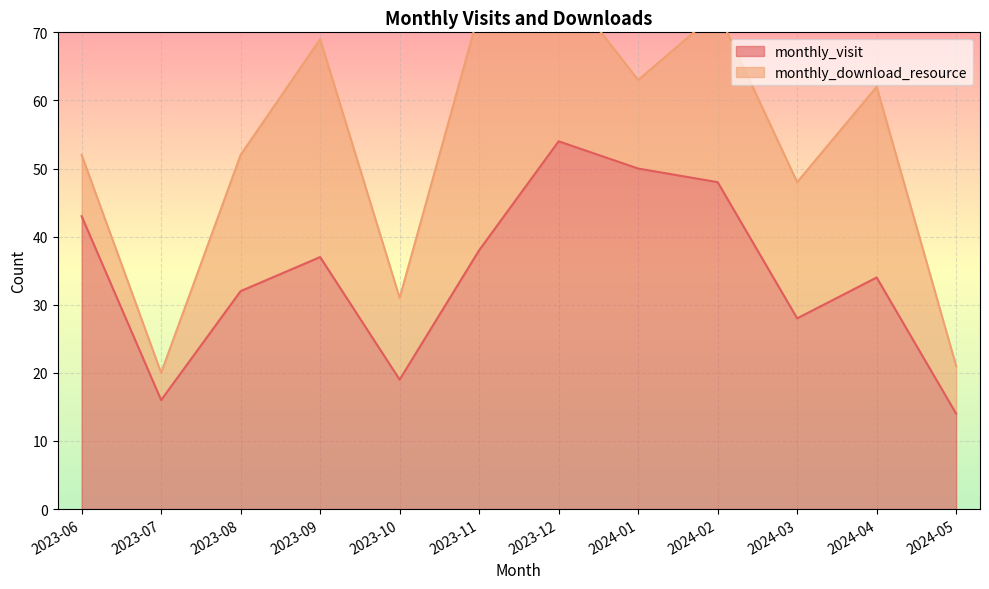

True or false: the data shows 88 at 2023-12.

False